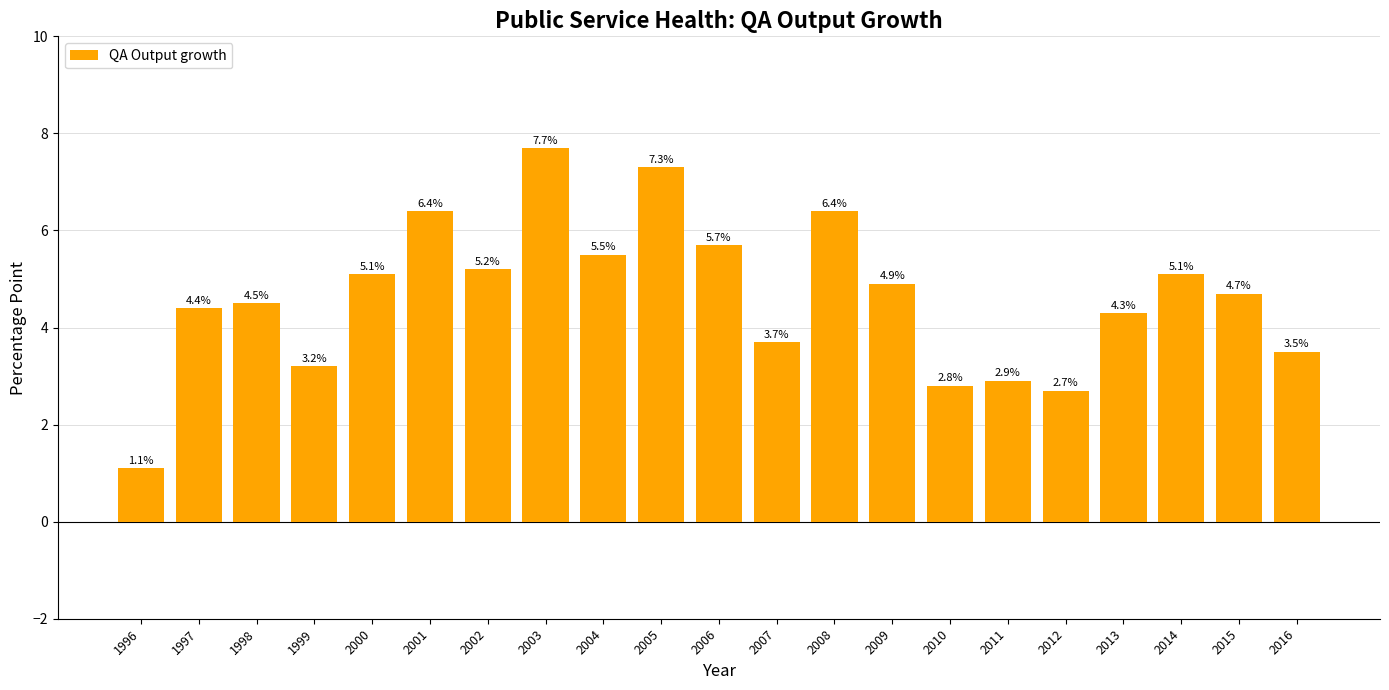

At which label is the value closest to 4?

2007